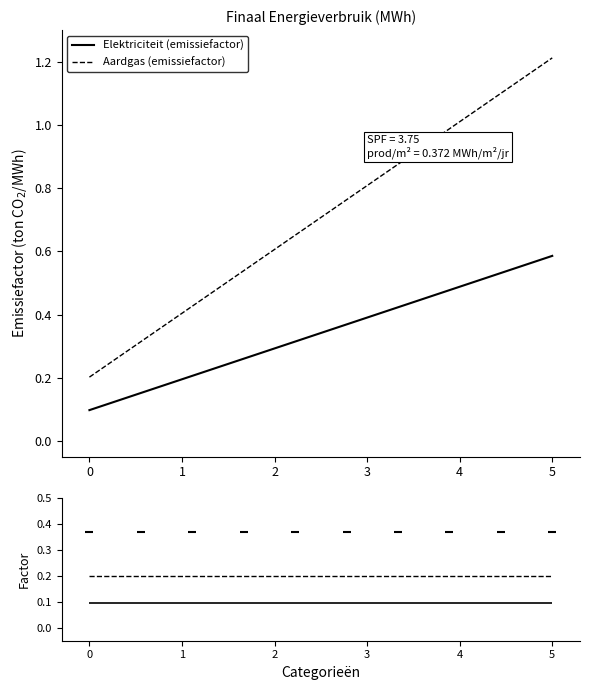

The Elektriciteit (emissiefactor) series shows 0.1 at 0. True or false?

True